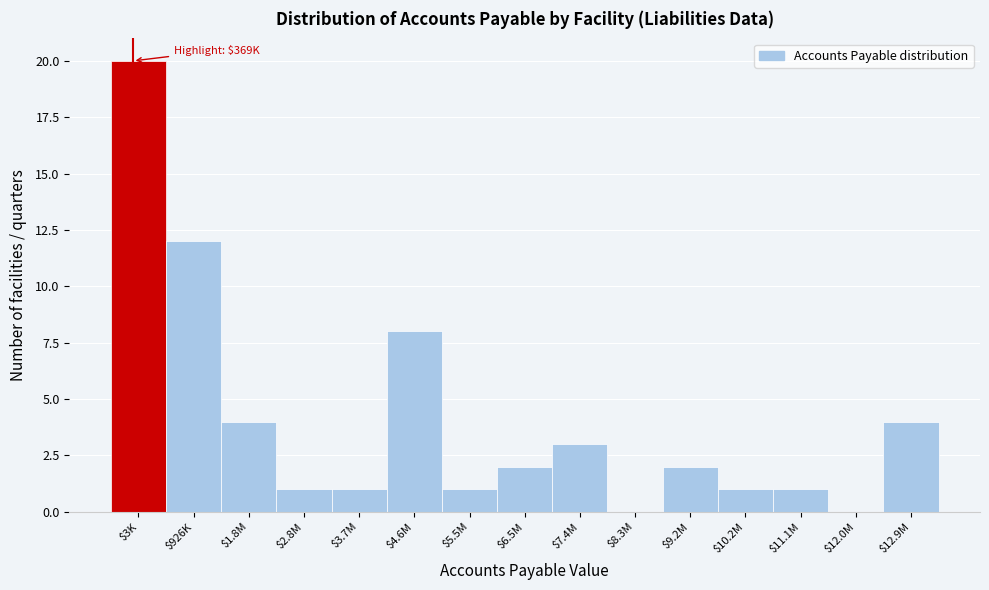

At which category does the chart reach its peak across all series?

$3K